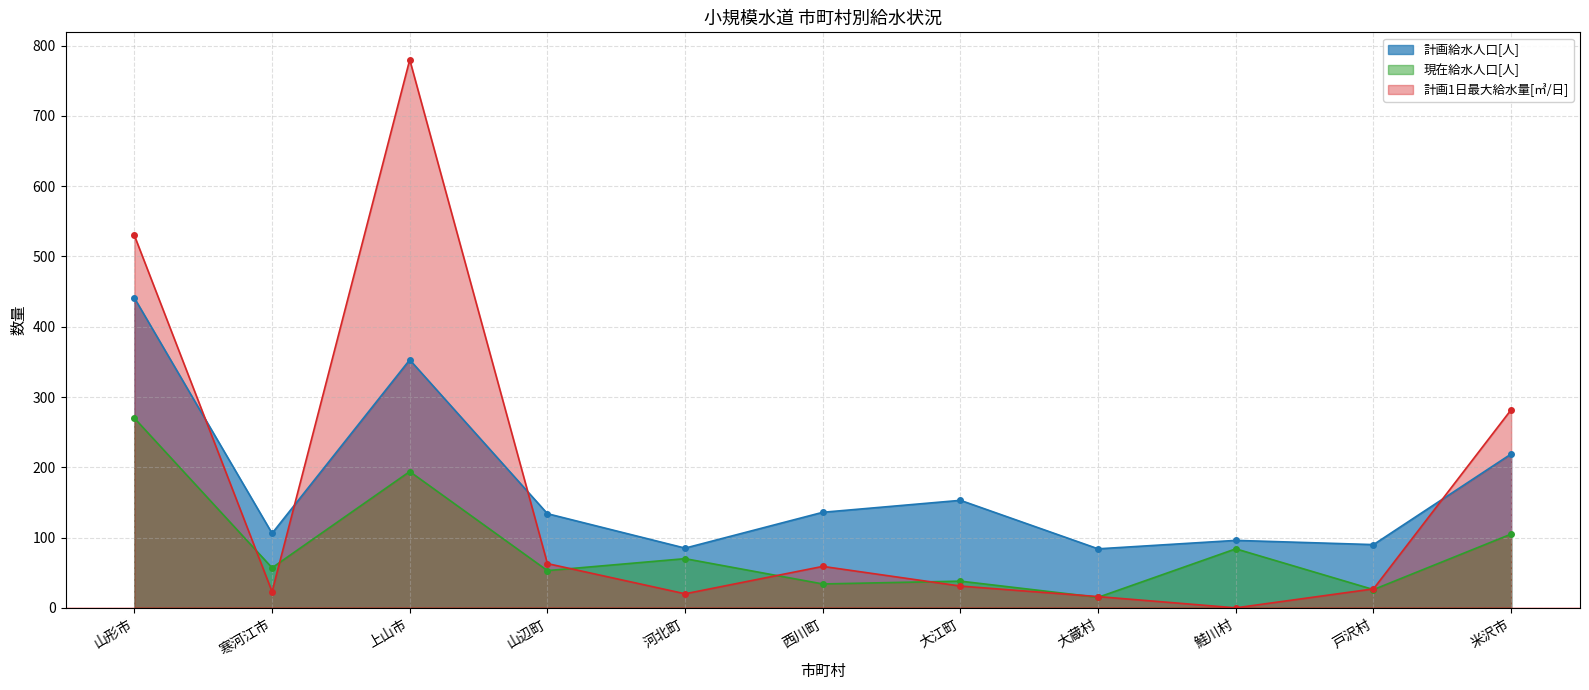

The value of 計画1日最大給水量[㎥/日] at 西川町 is 91. True or false?

False